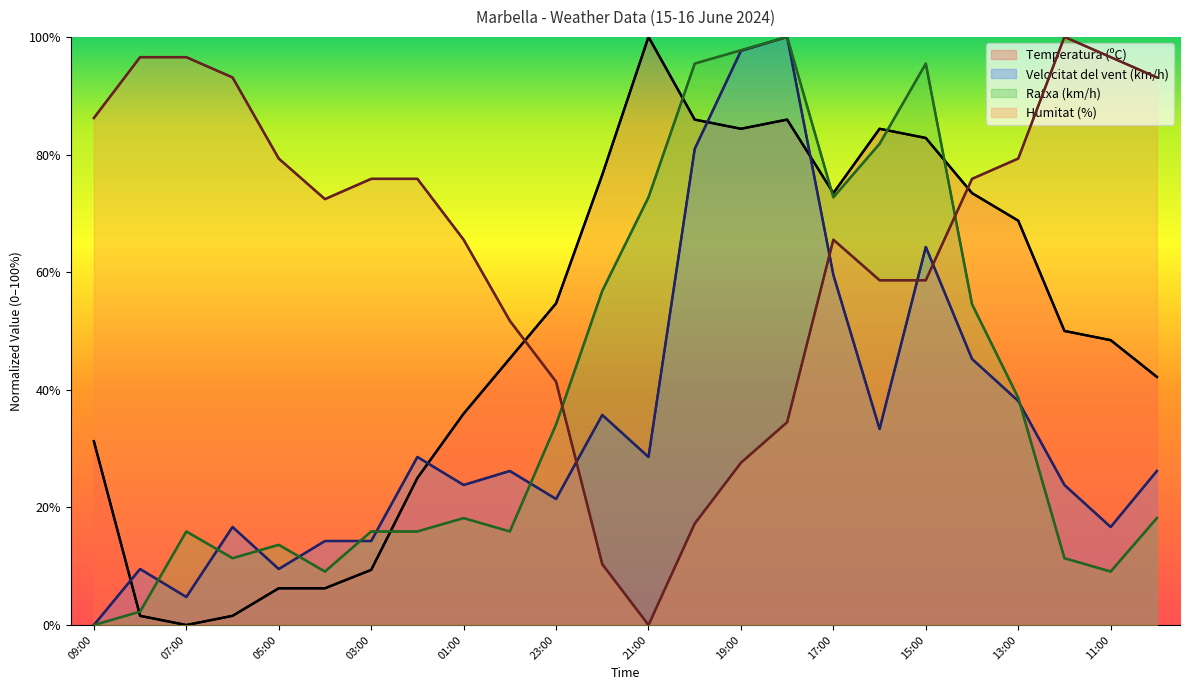

Where is the first local maximum for Humitat (%)?

17:00